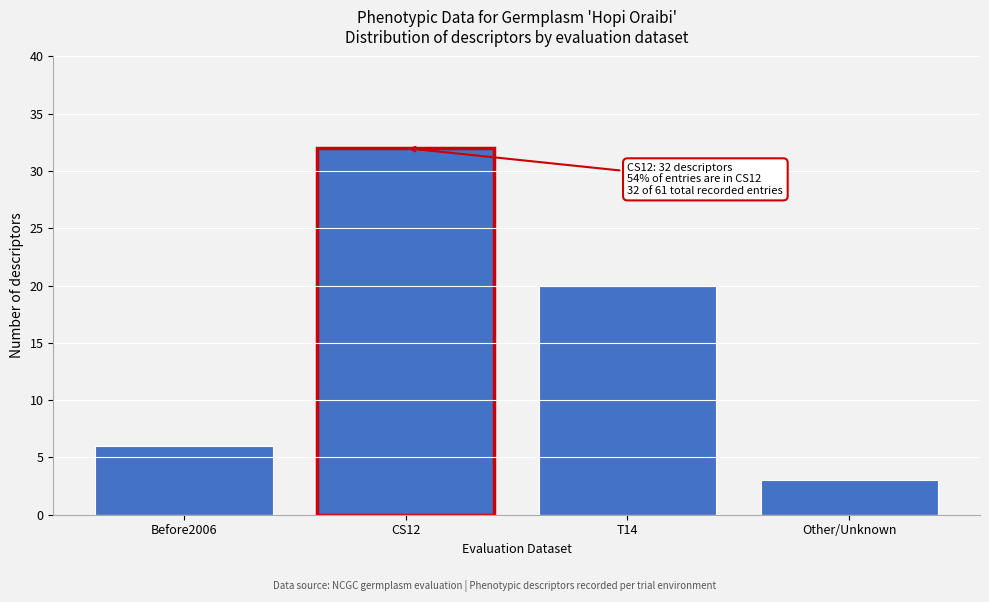

Reading left to right, transcribe all the data shown in this chart.

Before2006=6	CS12=32	T14=20	Other/Unknown=3